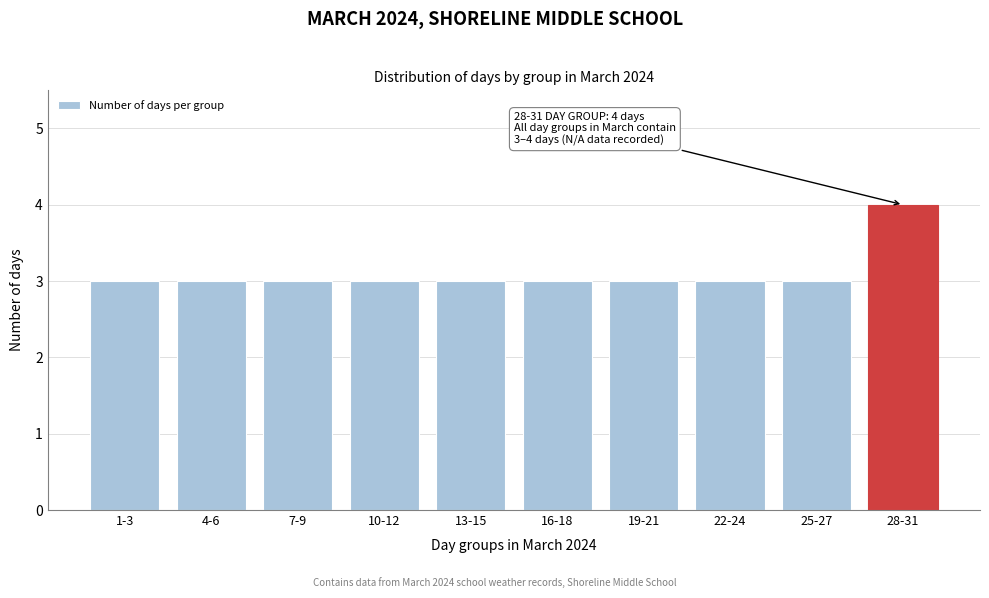

Reading left to right, what are all the values shown in this chart?

3	3	3	3	3	3	3	3	3	4